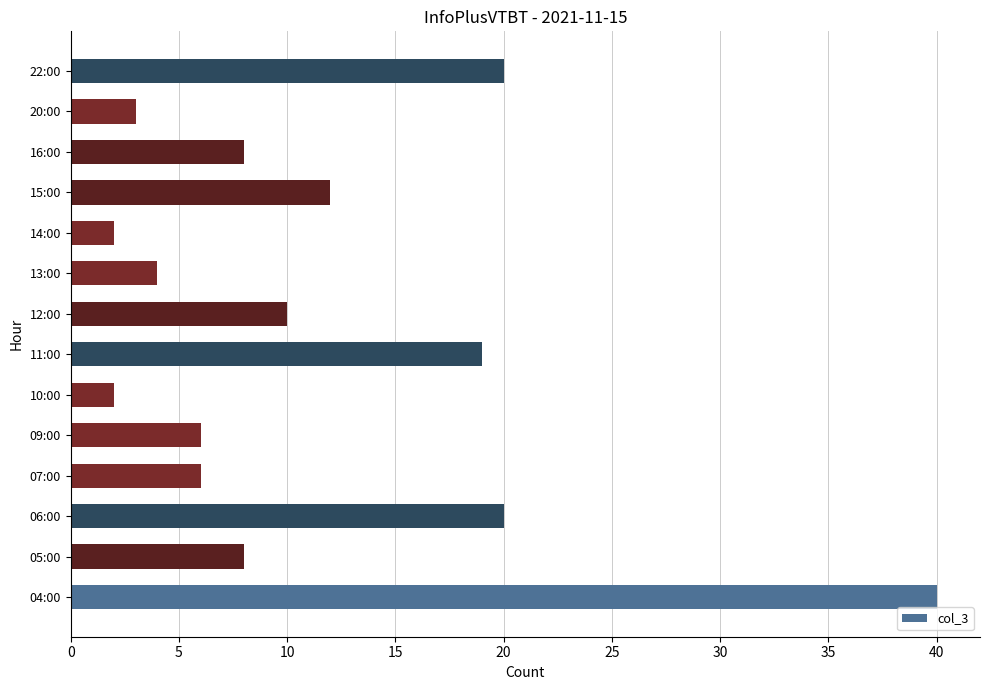

Which label corresponds to the largest value in the chart?

04:00